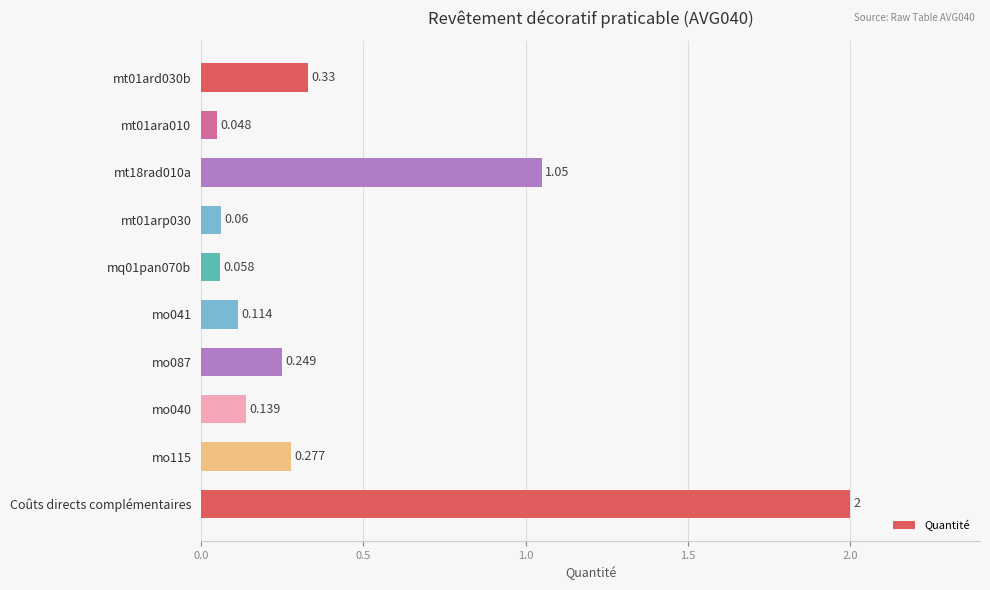

List the labels in order of value, smallest first.

mt01ara010, mq01pan070b, mt01arp030, mo041, mo040, mo087, mo115, mt01ard030b, mt18rad010a, Coûts directs complémentaires